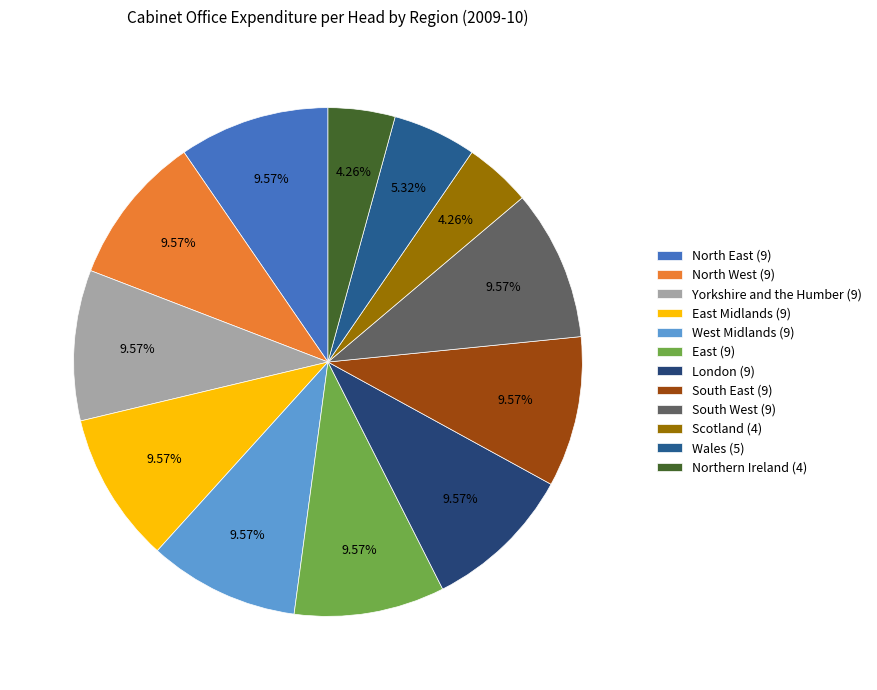

How many slices are in this pie chart?

12